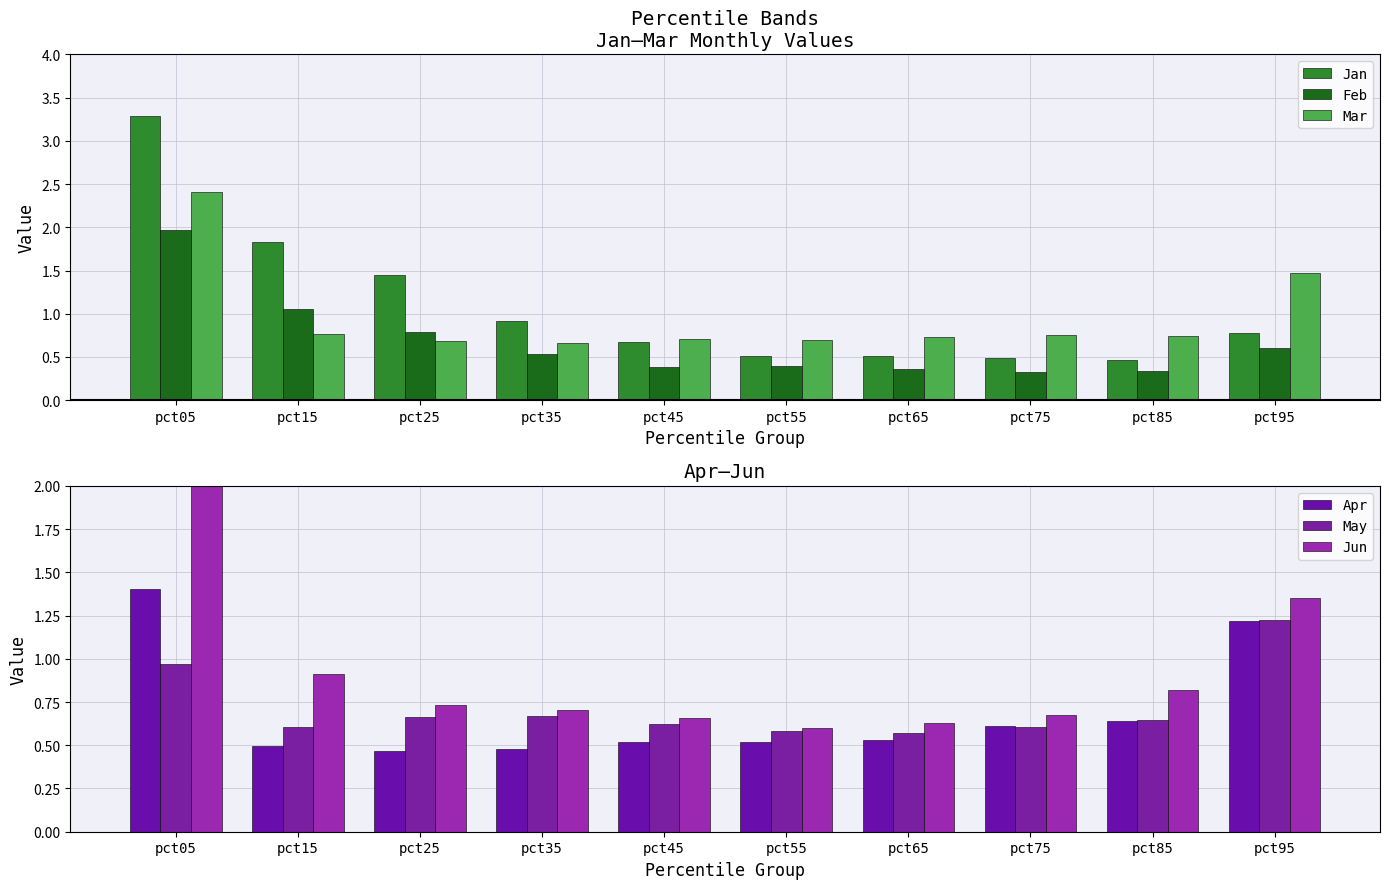

List the series in order of their peak value, highest first.

Jan, Jun, Mar, Feb, Apr, May